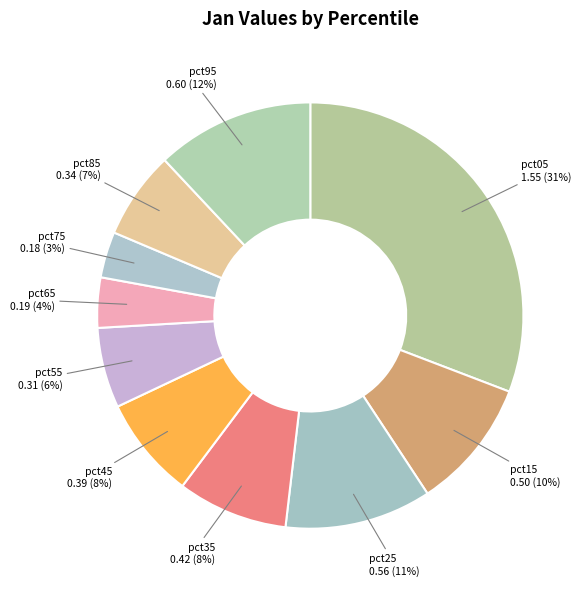

Is it true that pct85 is 7% of the pie?

True